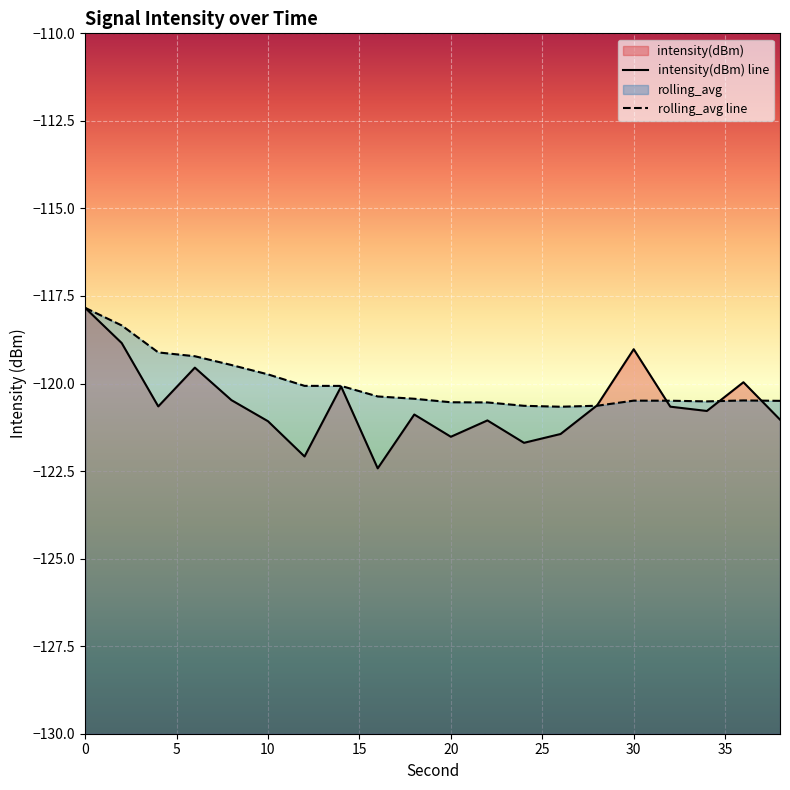

The value of rolling_avg line at 10 is -189.7. True or false?

False